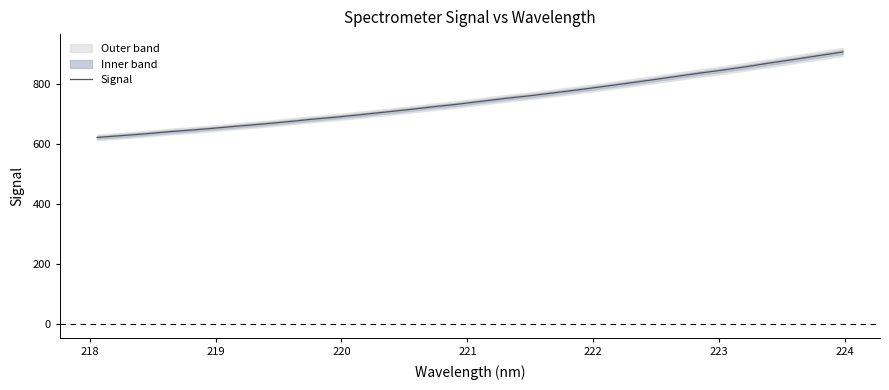

What is the minimum value for Signal?

622.3